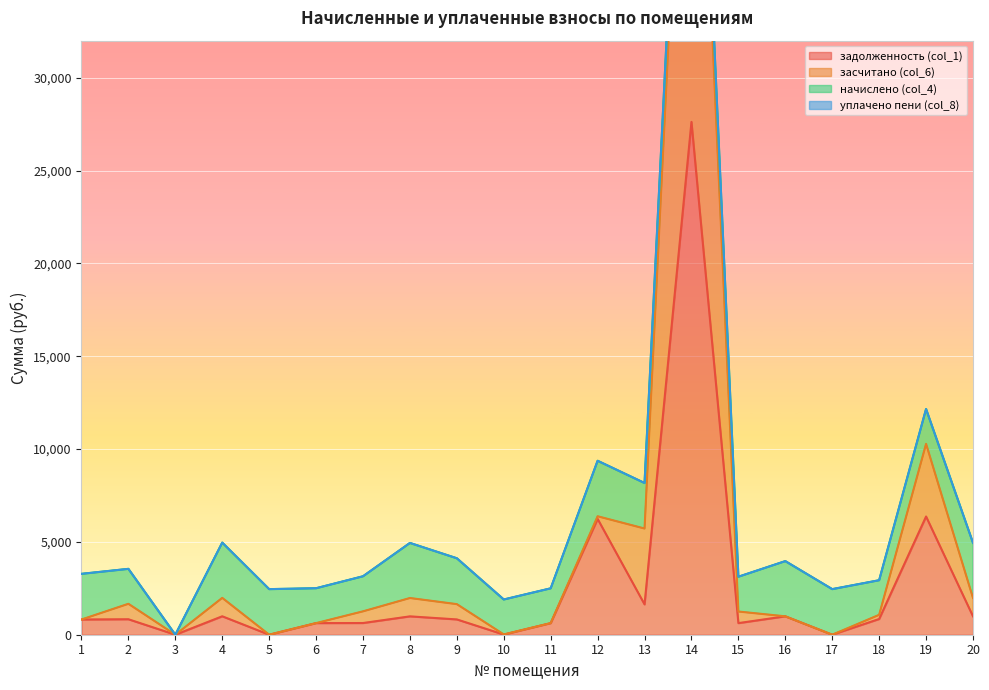

Where is задолженность (col_1) nearest to the value 13812?

19